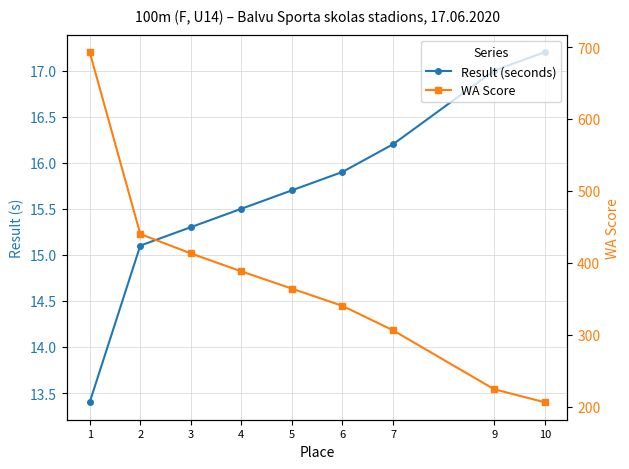

True or false: Result (seconds) has more than 0 interior local peaks.

False